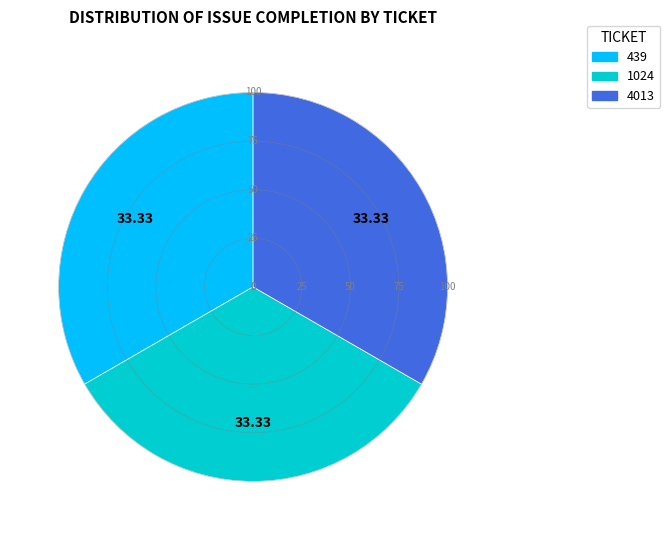

Does 1024 represent more than half of the total?

No